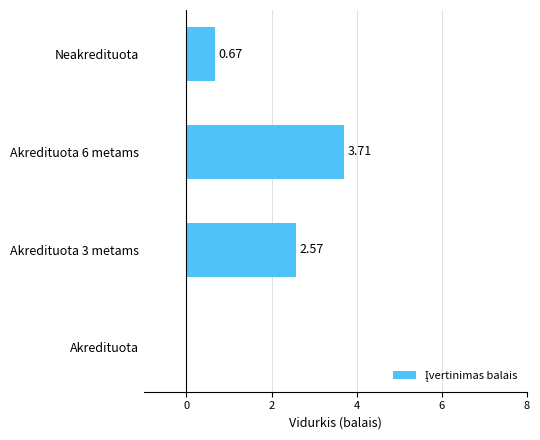

What is the greatest value displayed?

3.7